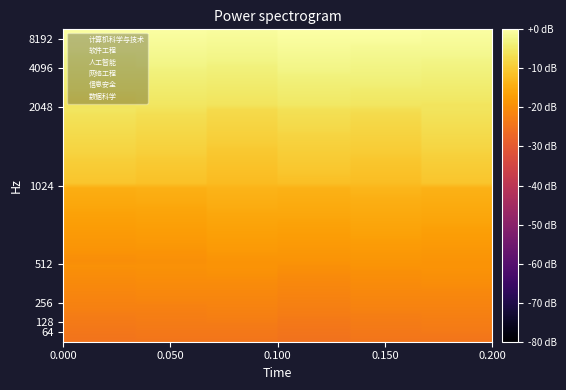

Rank the series by their maximum value, from highest to lowest.

网络工程, 数据科学, 计算机科学与技术, 人工智能, 软件工程, 信息安全